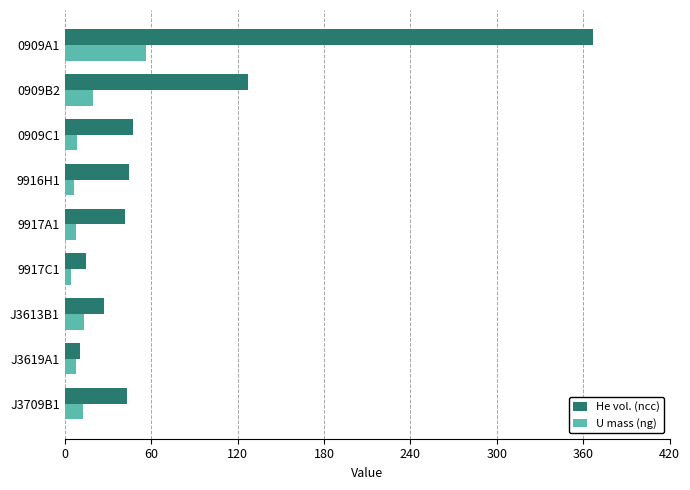

The value of U mass (ng) at 0909A1 is 56.6. True or false?

True